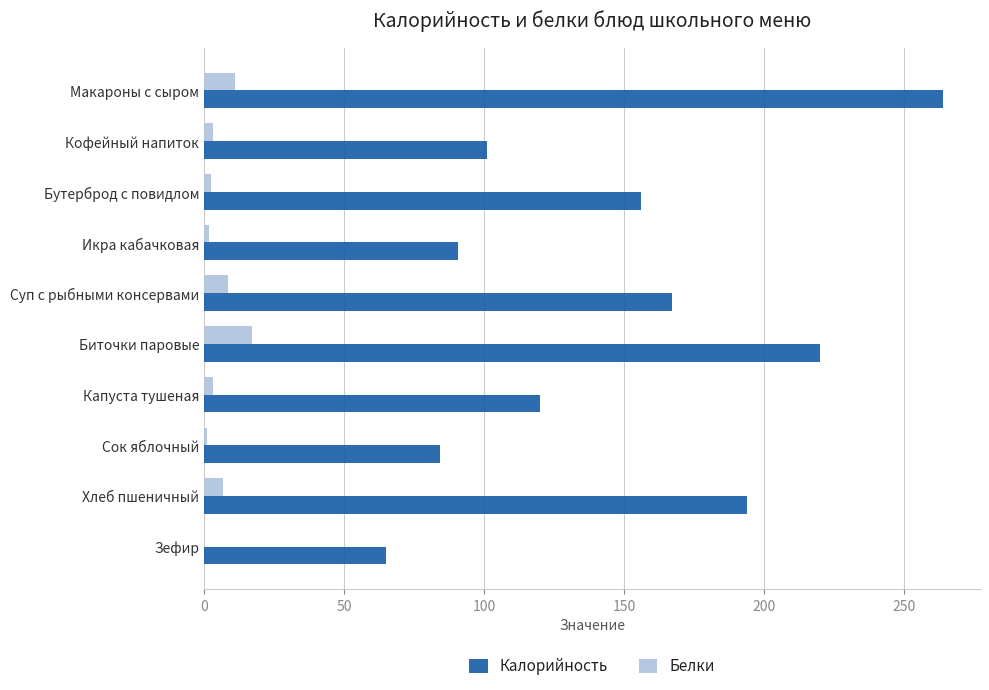

Which category has the highest value in the Калорийность series?

Макароны с сыром